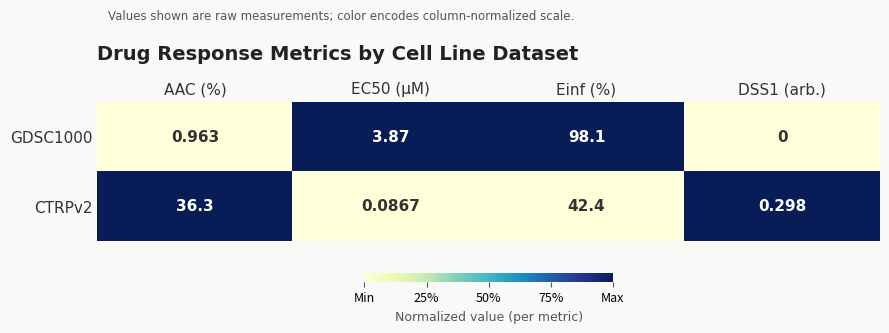

Which label corresponds to the largest value in the chart?

Einf (%)